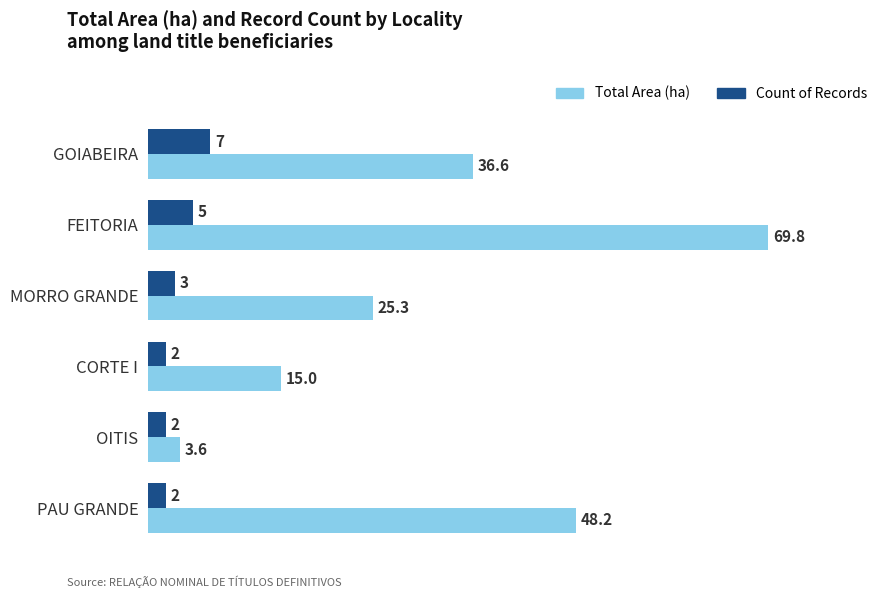

Rank the series by their average value, from highest to lowest.

Total Area (ha), Count of Records